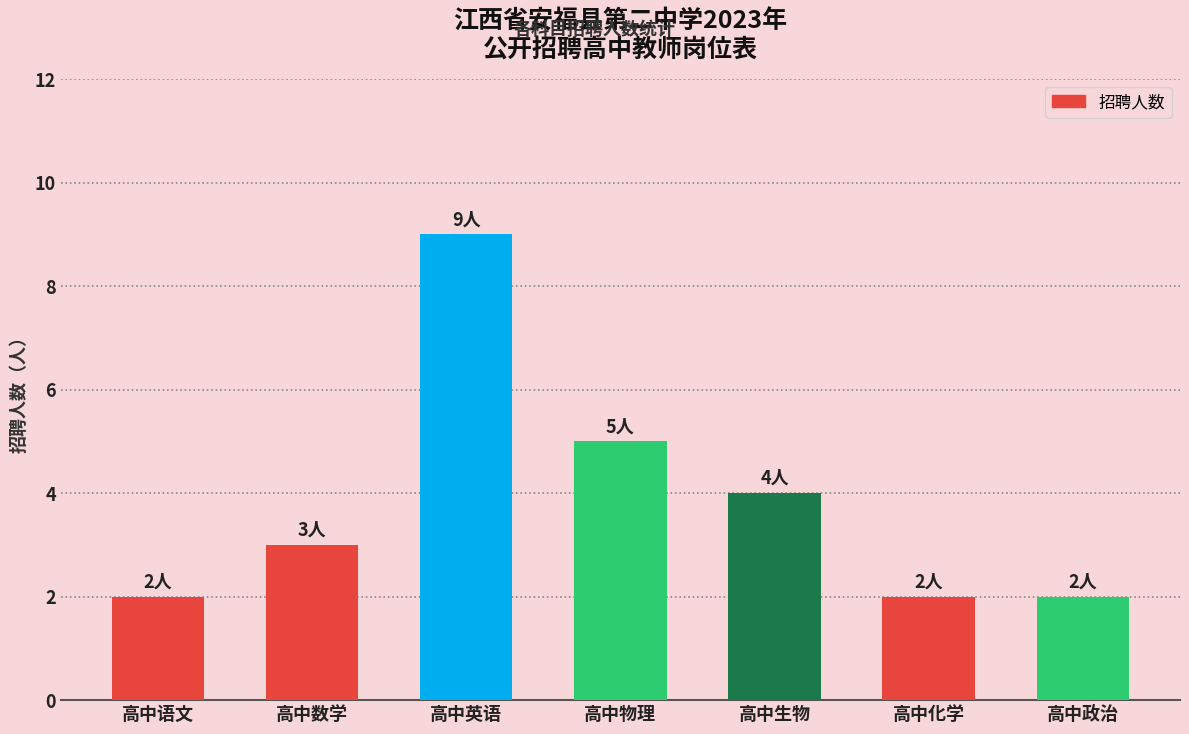

Reading left to right, transcribe all the data shown in this chart.

2	3	9	5	4	2	2